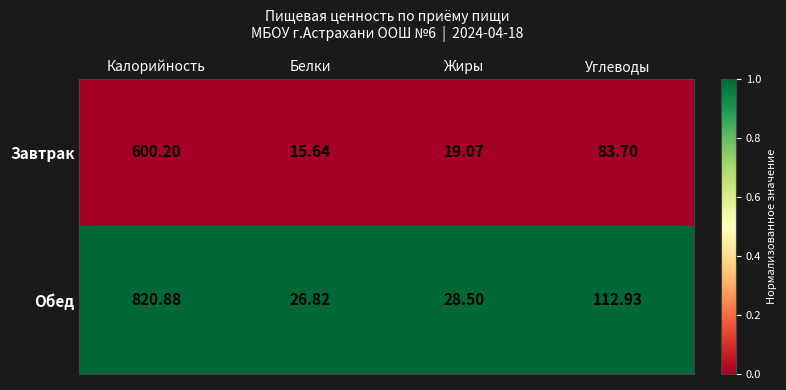

Where does the Завтрак series first go above 83?

Калорийность